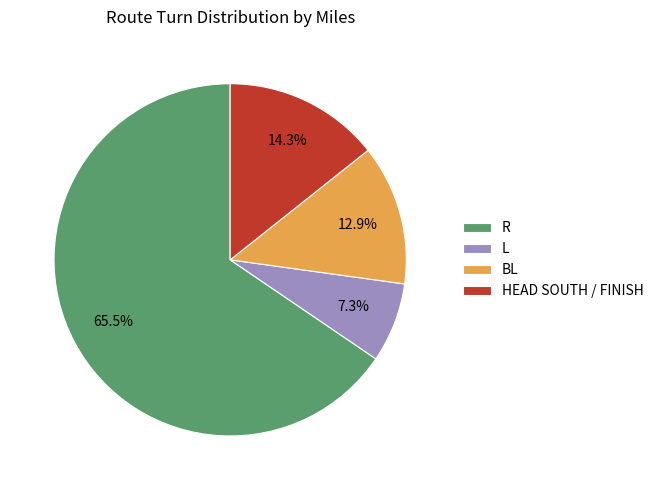

Between R and HEAD SOUTH / FINISH, which is larger?

R